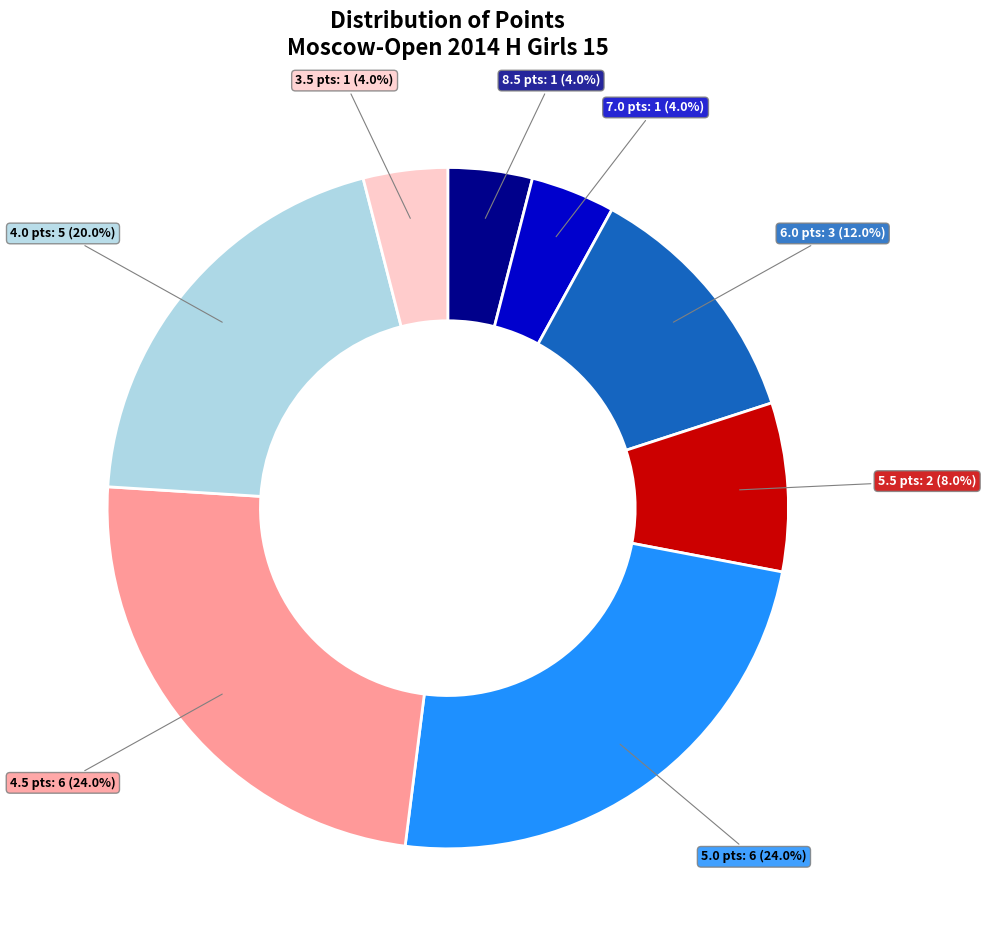

Does any single category account for the majority?

No